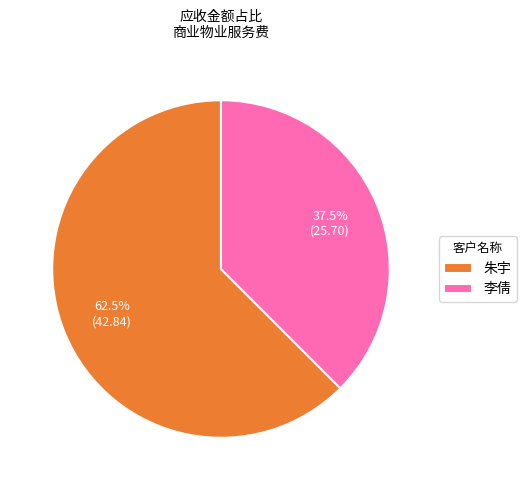

Is it true that 朱宇 is 76% of the pie?

False